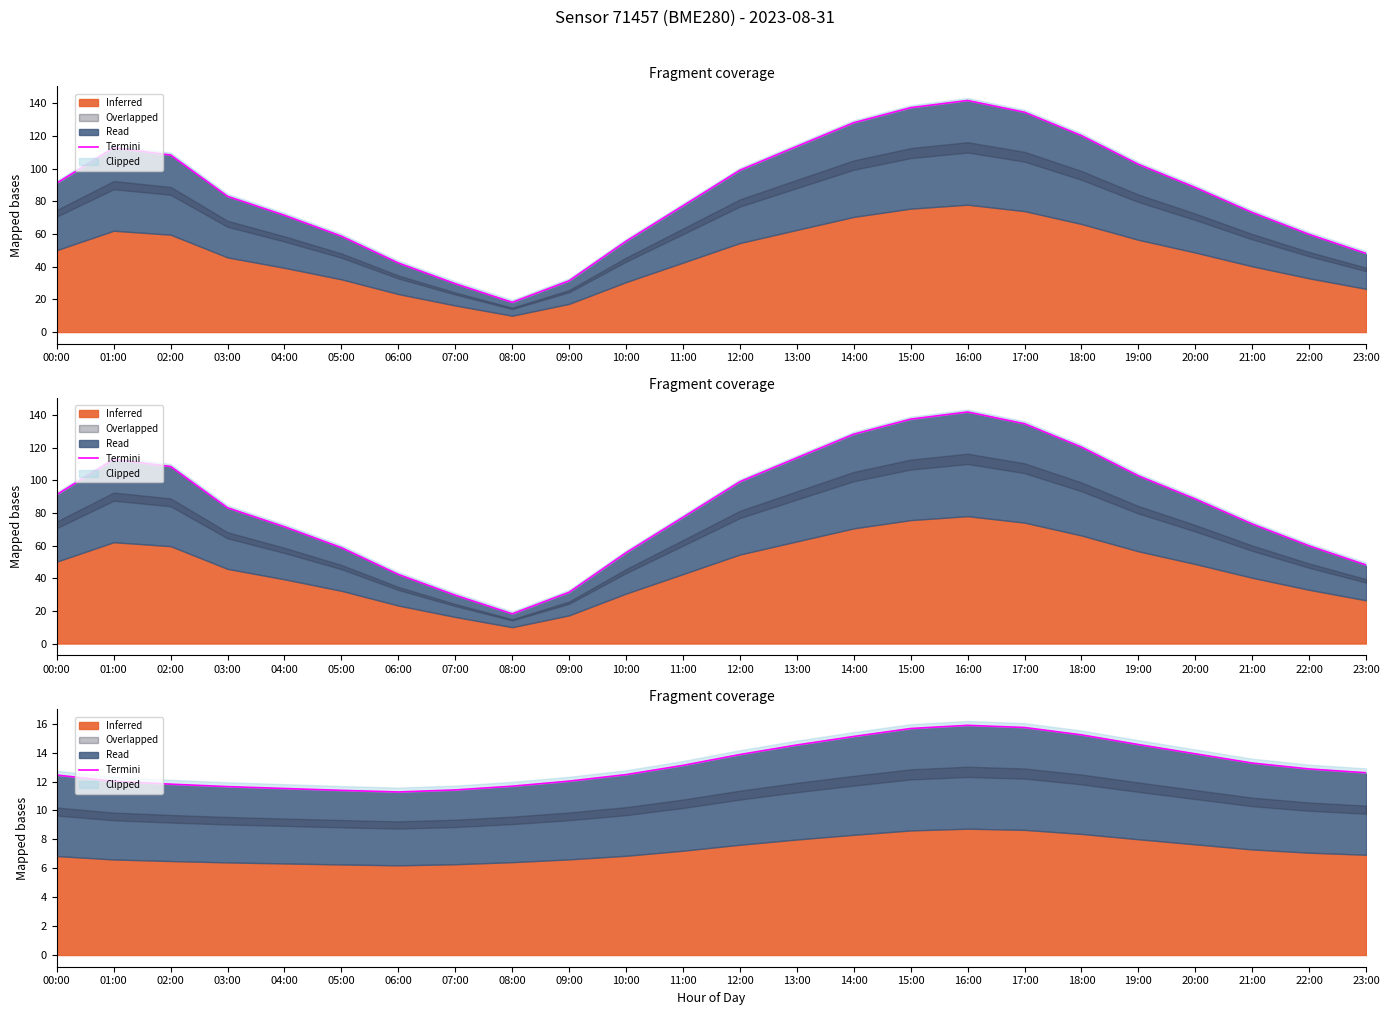

Where does the data first go above 12?

00:00